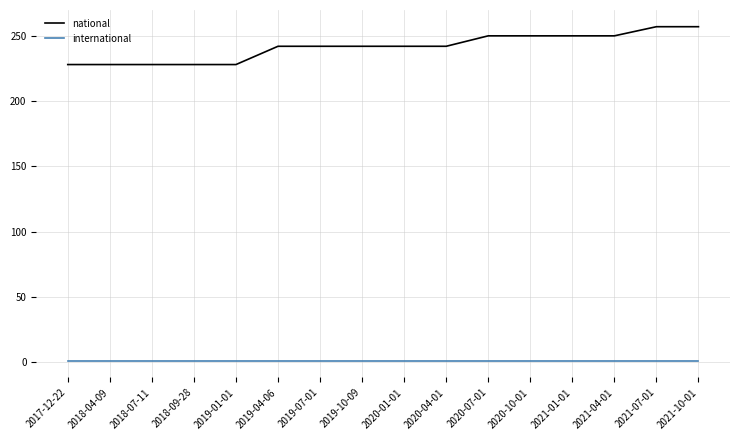

List the series in order of their peak value, lowest first.

international, national